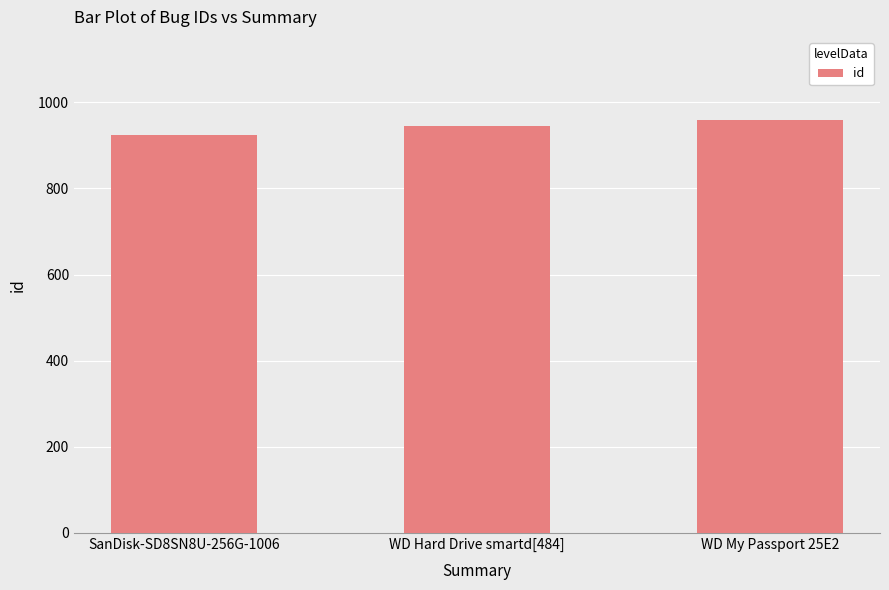

Are the bars horizontal?

No